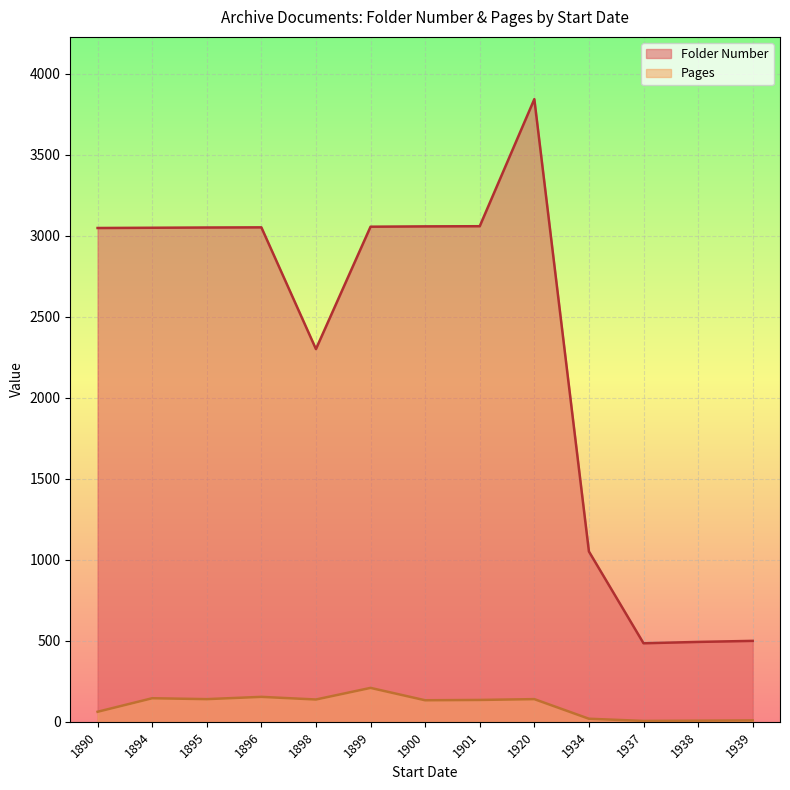

Which label corresponds to the largest value in the chart?

1920